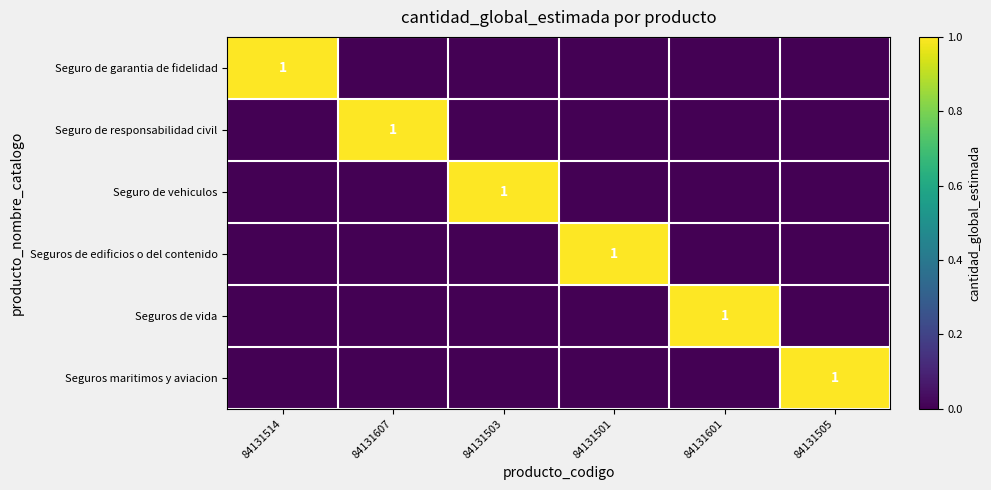

How many values in the Seguro de vehiculos series exceed 0?

1